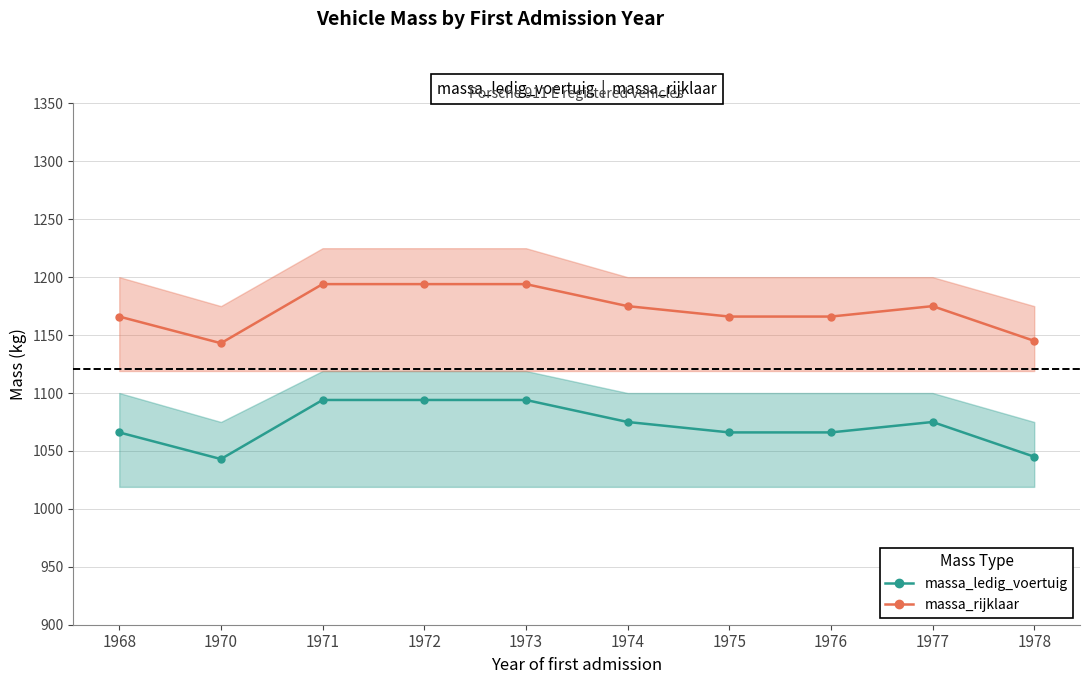

Reading left to right, what are all the values shown in this chart?

massa_ledig_voertuig: 1968=1066	1970=1043	1971=1094	1972=1094	1973=1094	1974=1075	1975=1066	1976=1066	1977=1075	1978=1045
massa_rijklaar: 1968=1166	1970=1143	1971=1194	1972=1194	1973=1194	1974=1175	1975=1166	1976=1166	1977=1175	1978=1145